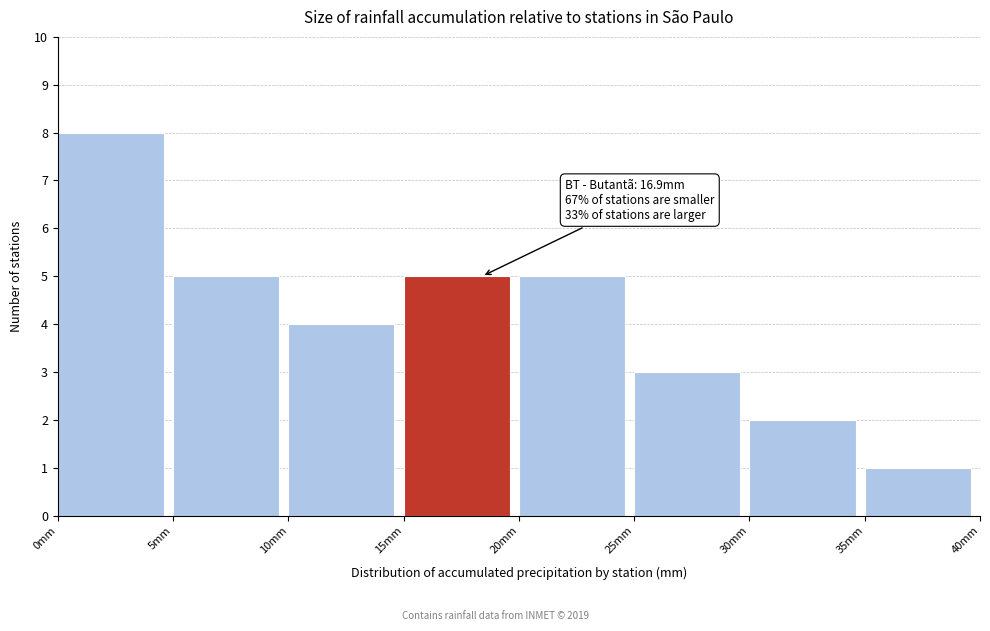

Over which range of the x-axis is the bar tallest?

0 to 5